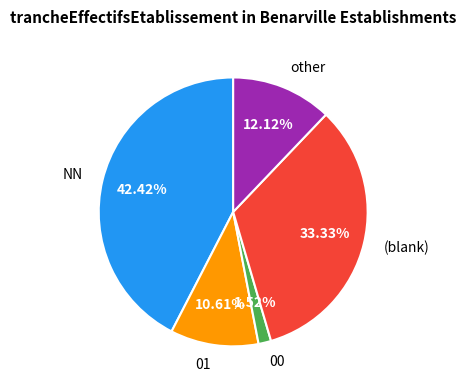

To the nearest percent, what portion does 00 represent?

2%